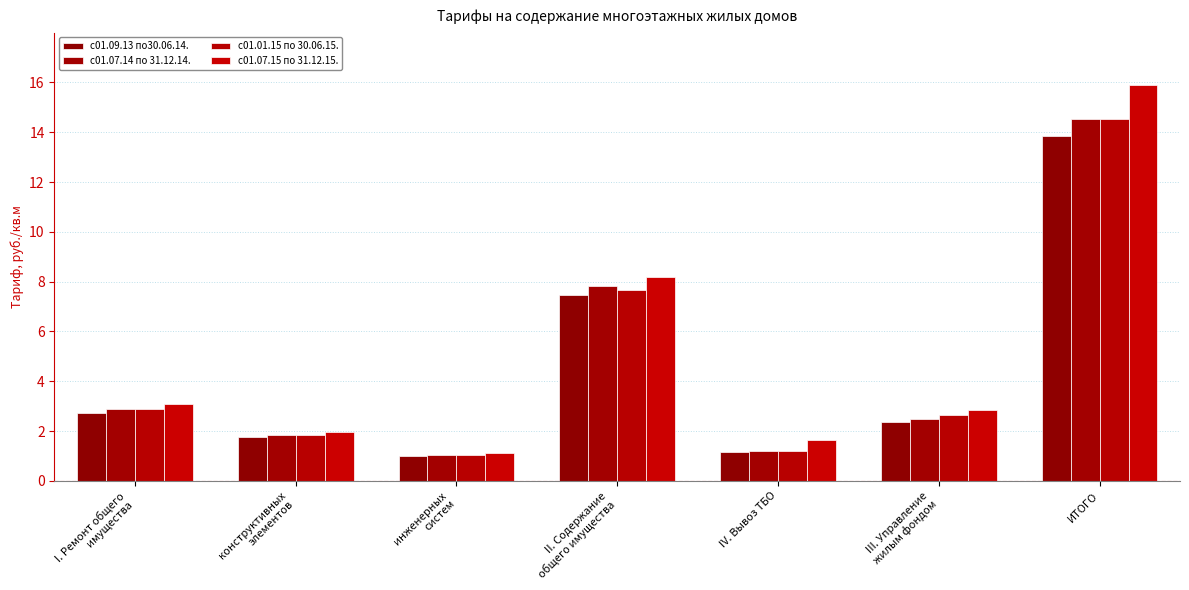

How many data points in с01.09.13 по30.06.14. are above 2?

4